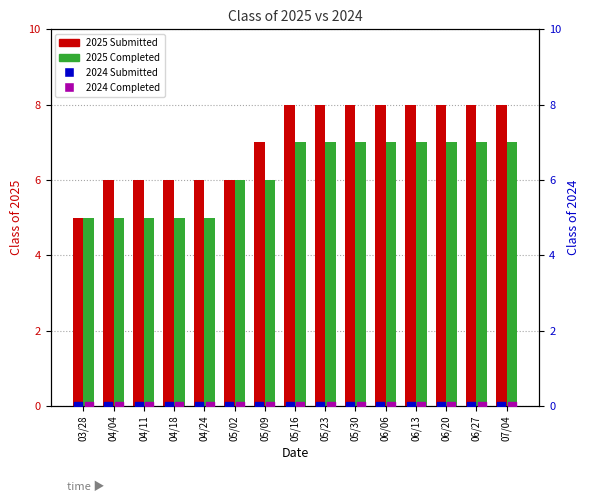

At how many categories does at least one series exceed 6?

9